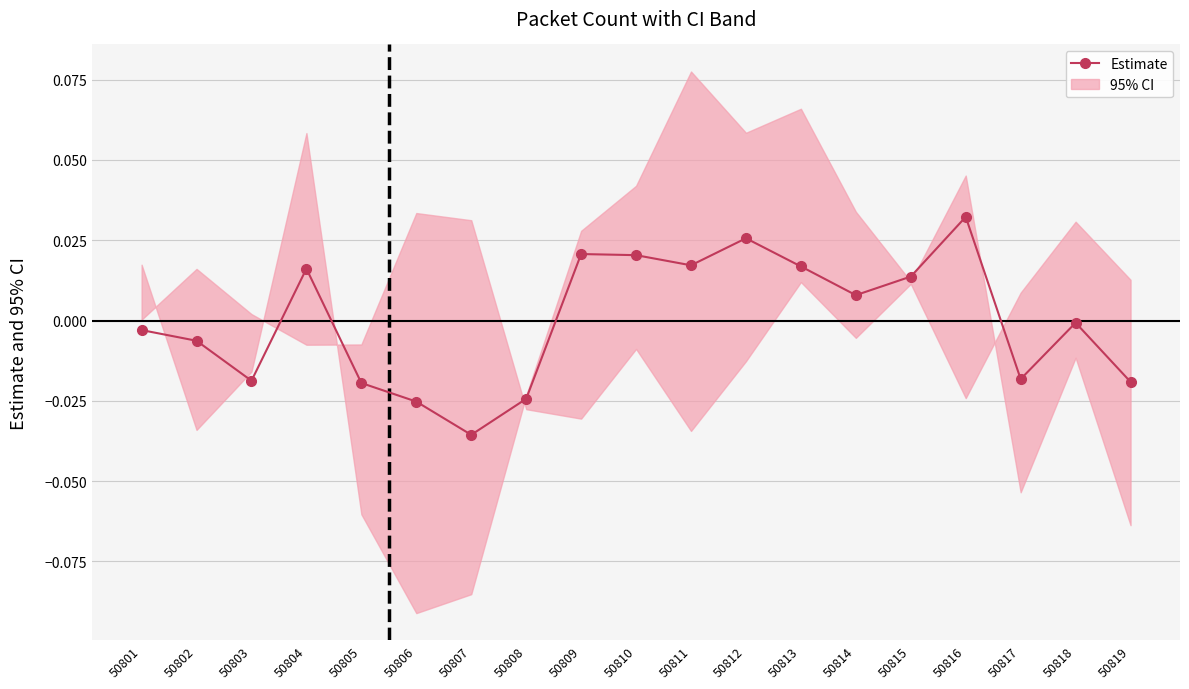

At which label does the data first exceed 0?

50804